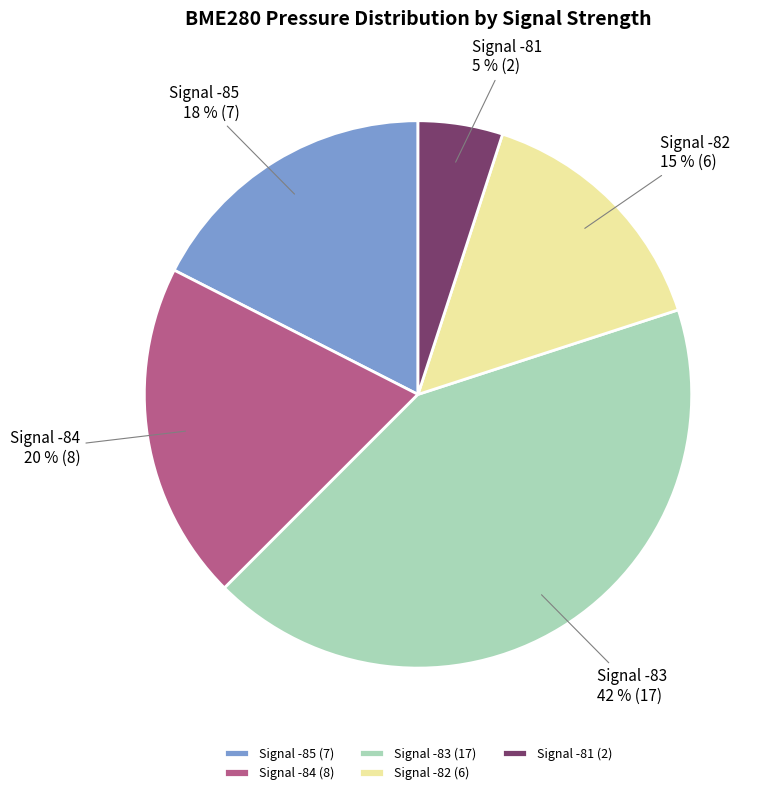

Is it true that Signal -83 is 42% of the pie?

True